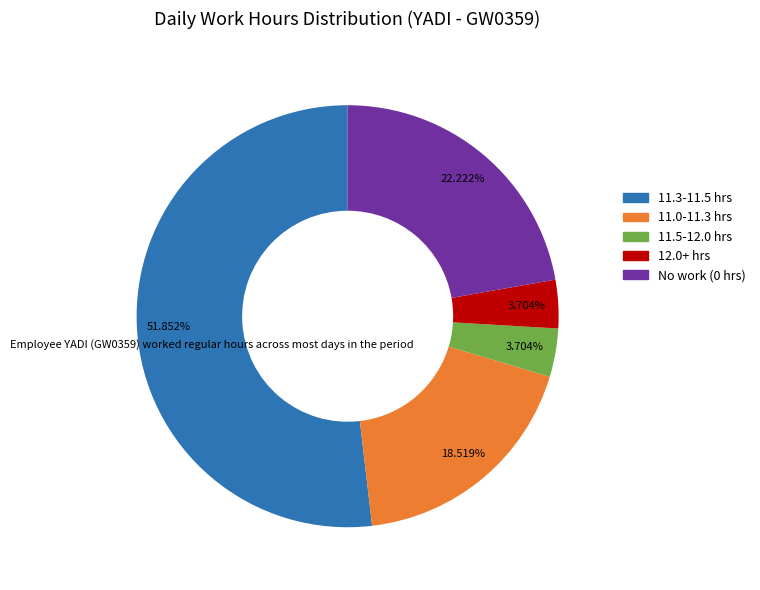

How many slices are in this pie chart?

5